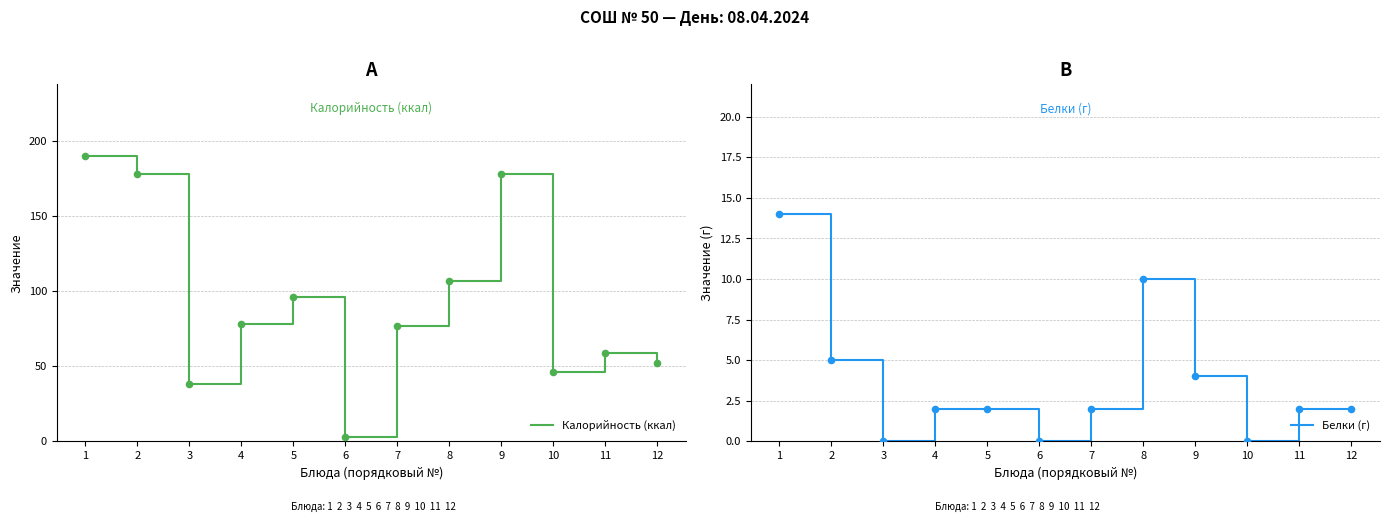

At how many categories does at least one series exceed 63?

7